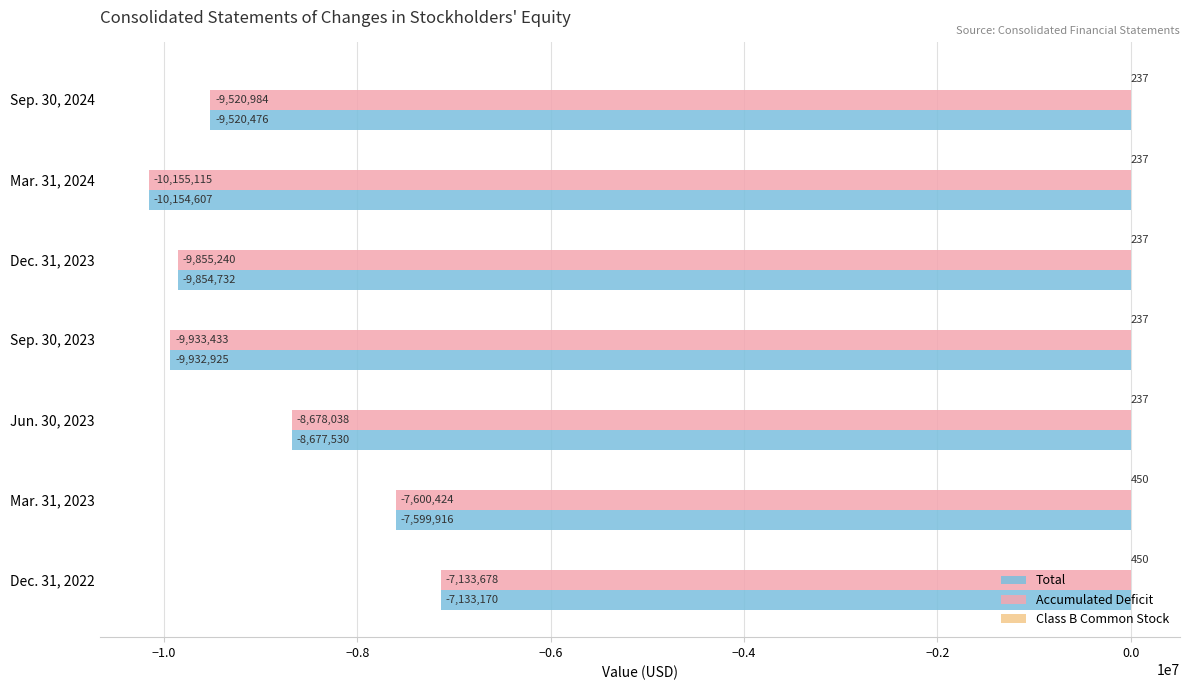

Where is Accumulated Deficit nearest to the value -8644396?

Jun. 30, 2023